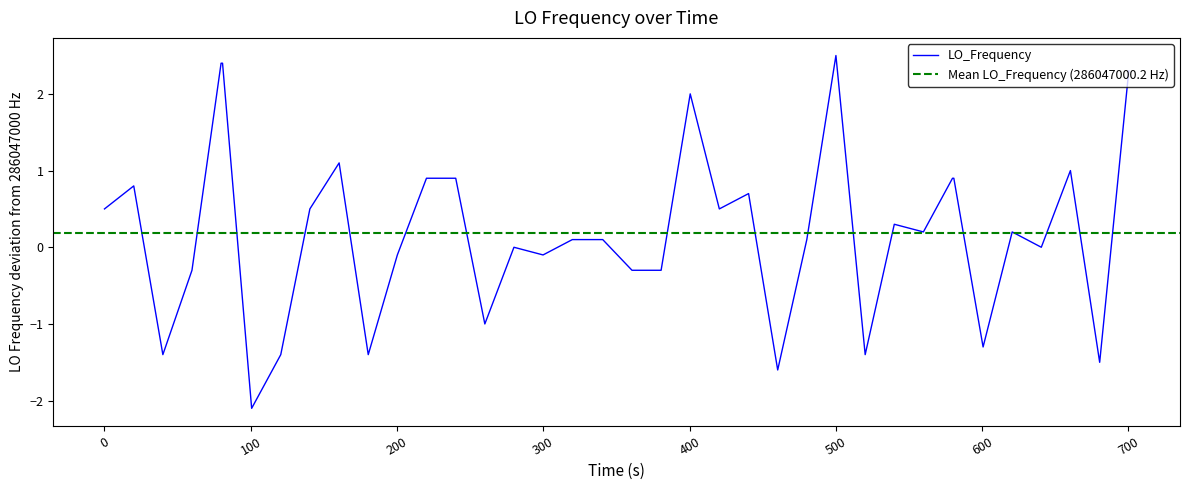

What is the maximum value for LO_Frequency?

2.5